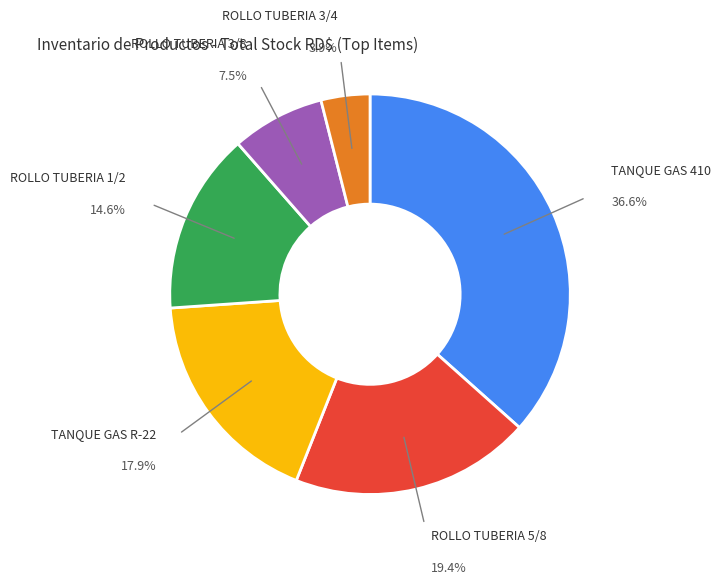

Is there a majority slice in this chart?

No